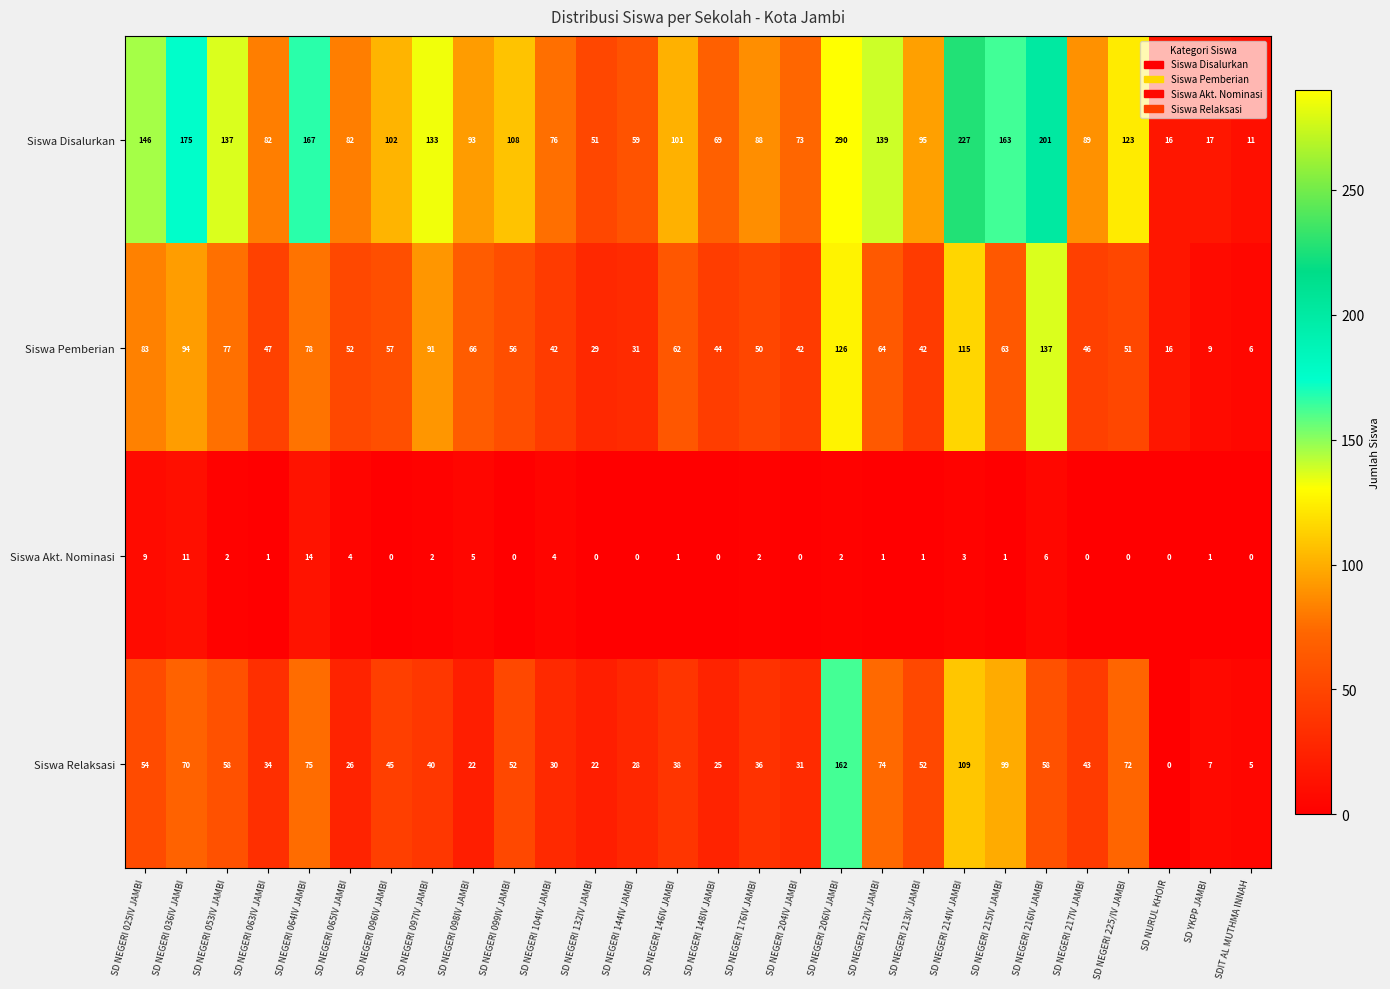

At which category is the sum across all series the highest?

SD NEGERI 206IV JAMBI